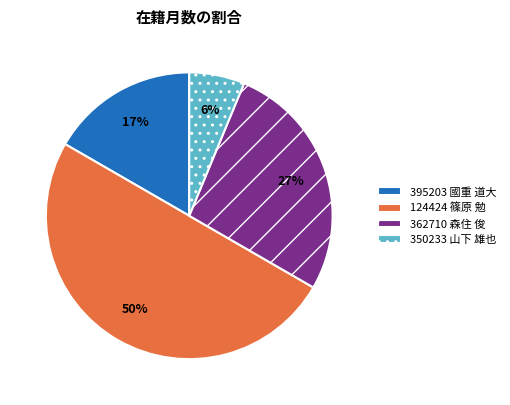

Combined, do 362710 森住 俊 and 395203 國重 道大 account for over 50%?

No